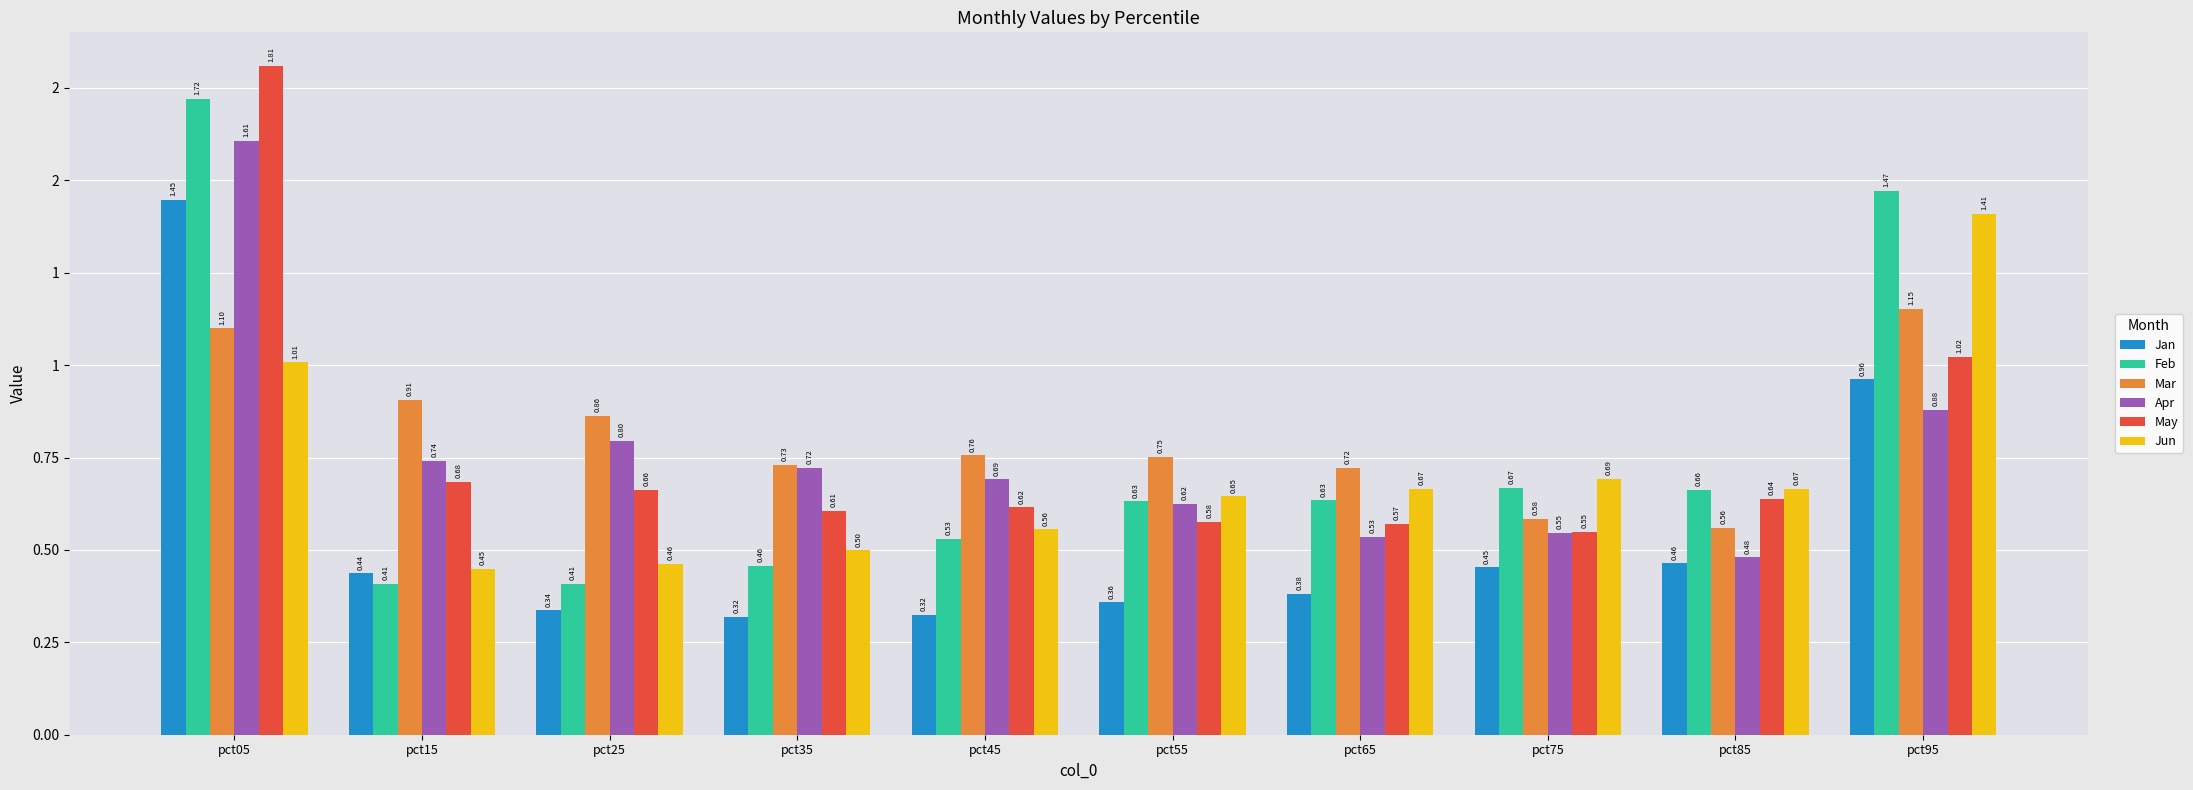

At which category is the sum across all series the highest?

pct05